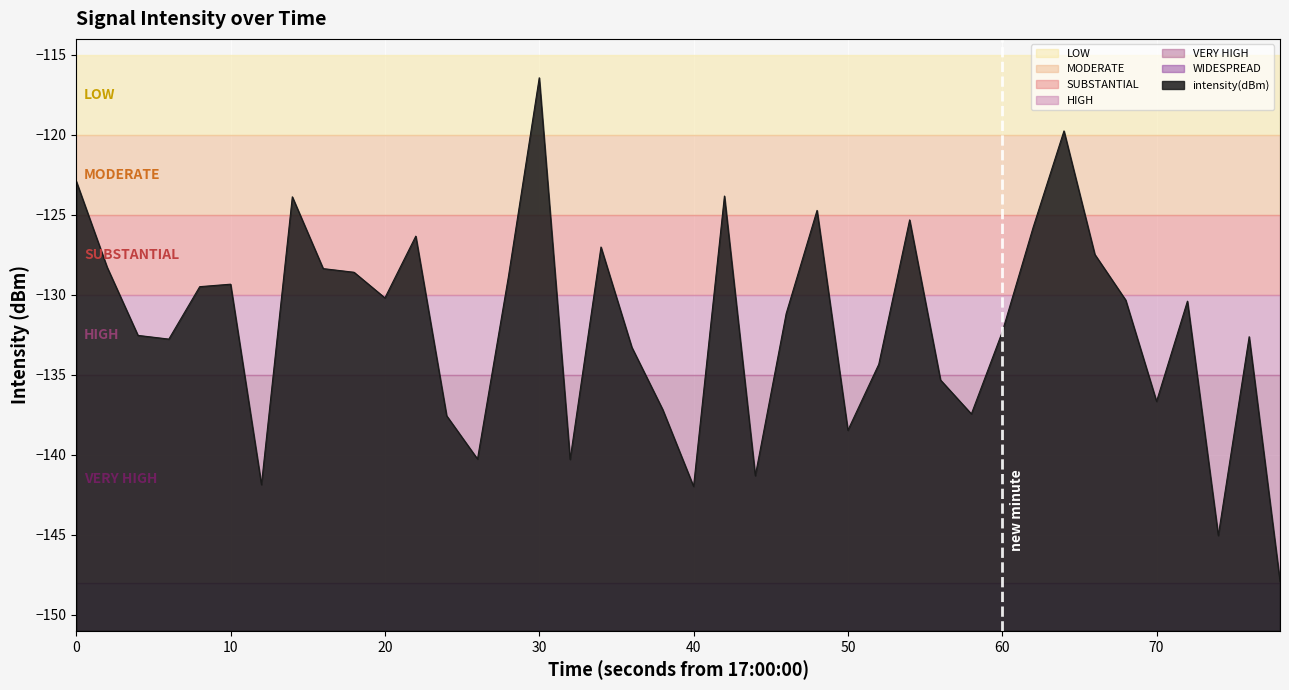

Reading left to right, list all the values displayed in this chart.

-122.9	-128.3	-132.5	-132.8	-129.5	-129.3	-141.9	-123.9	-128.4	-128.6	-130.2	-126.3	-137.6	-140.3	-128.9	-116.4	-140.3	-127.0	-133.3	-137.2	-142.0	-123.8	-141.3	-131.2	-124.7	-138.5	-134.3	-125.3	-135.3	-137.4	-132.3	-125.8	-119.8	-127.5	-130.3	-136.7	-130.4	-145.0	-132.6	-147.9